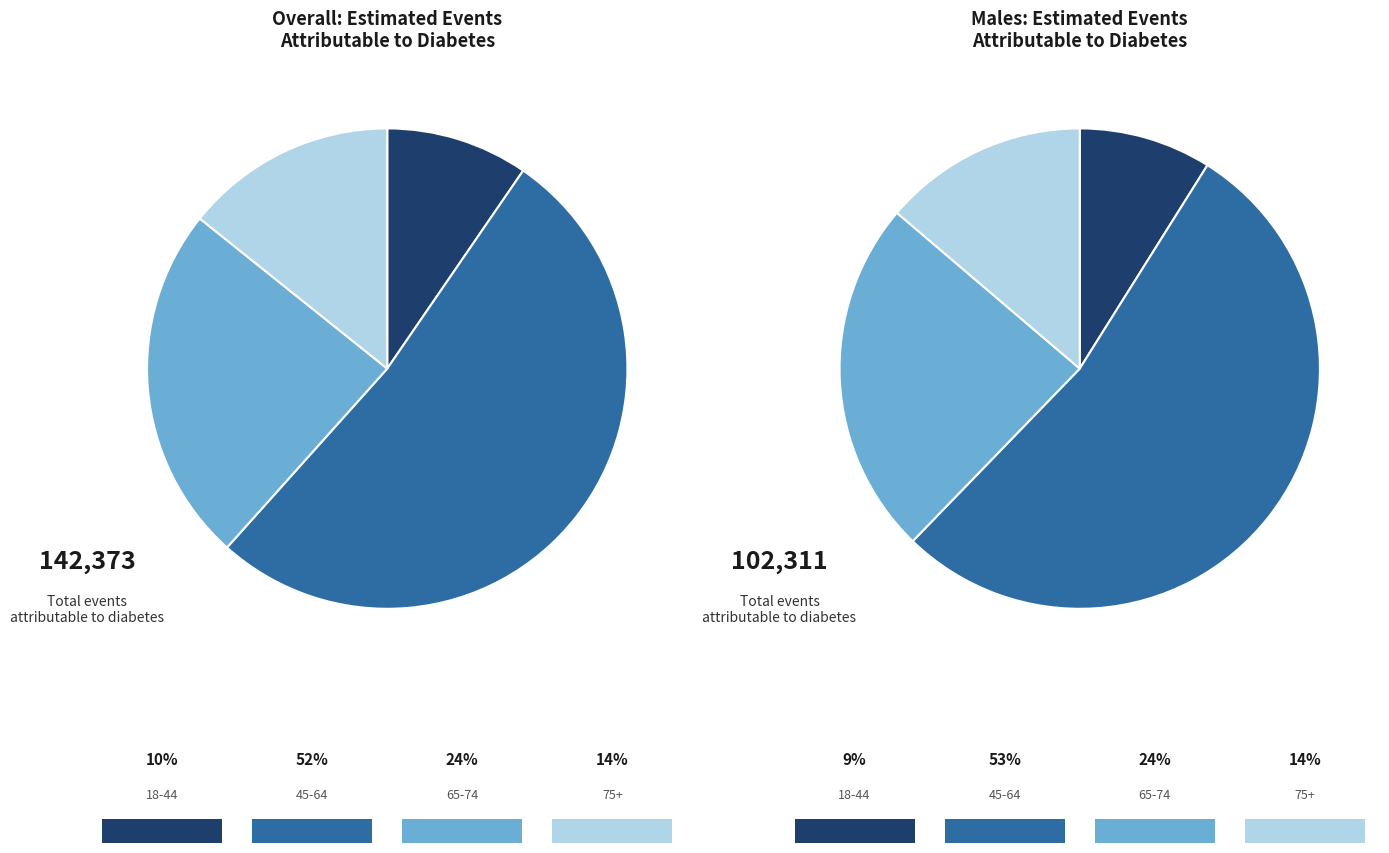

Between 45-64 and 65-74, which series saw the biggest shift?

Overall